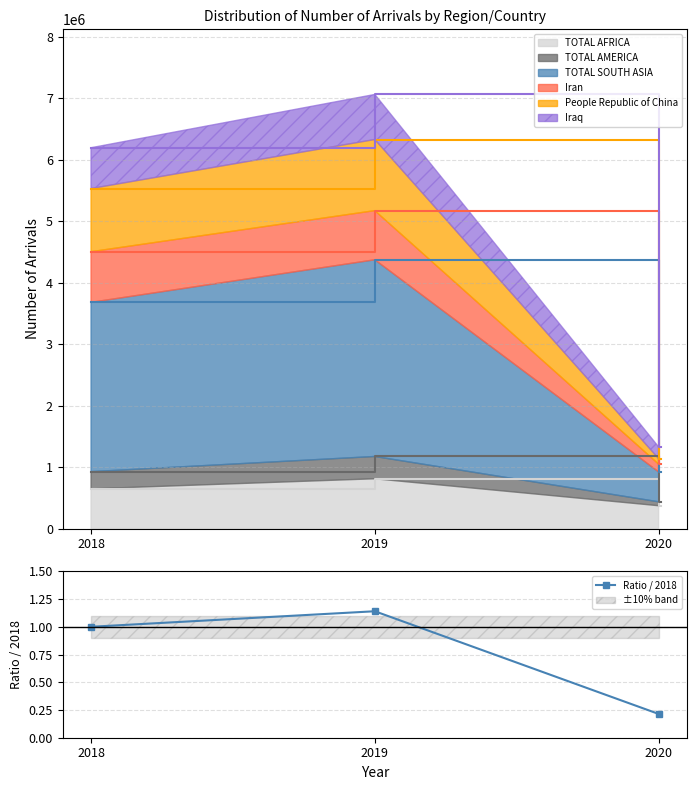

What is the value of the 2nd point from the left?

1.1